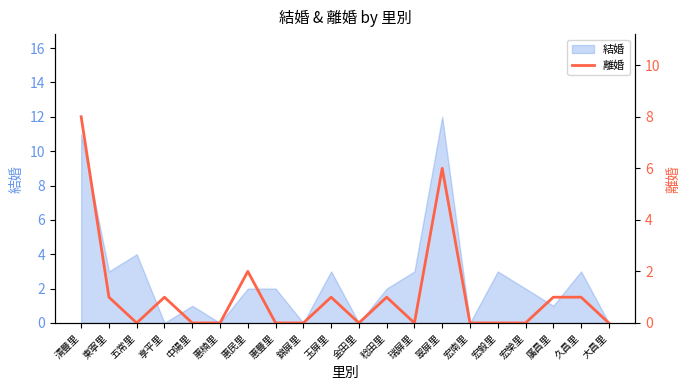

The 結婚 series shows 1 at 中陽里. True or false?

True